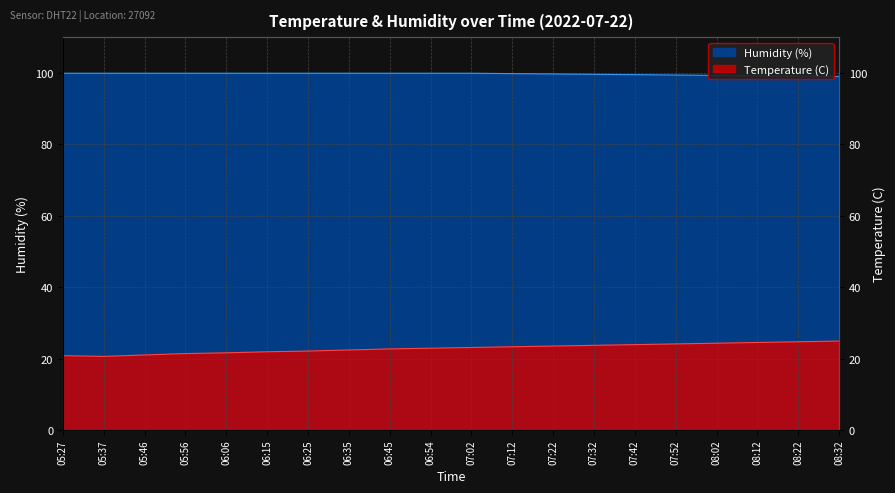

True or false: Temperature (C) and Humidity (%) cross at least once.

False